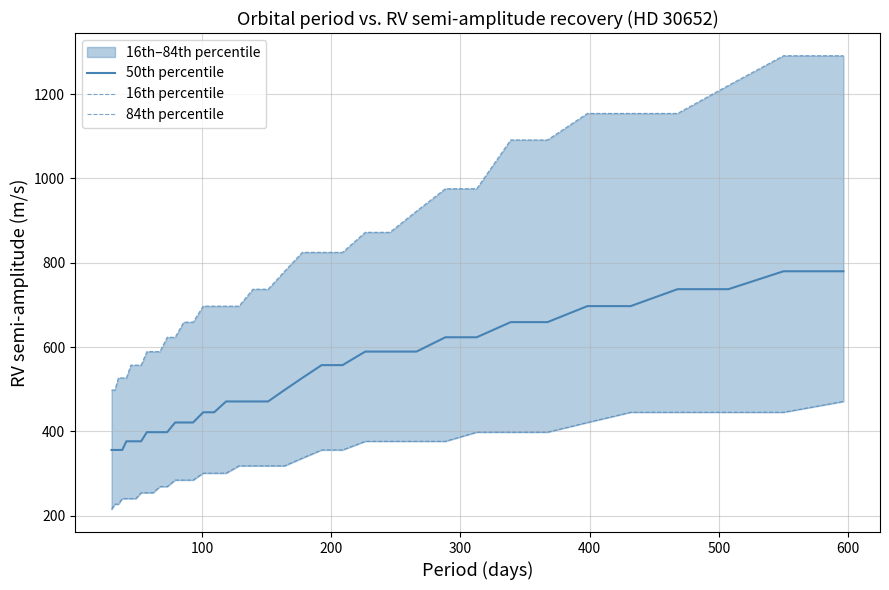

What is the highest value of the 50th percentile series?

779.7